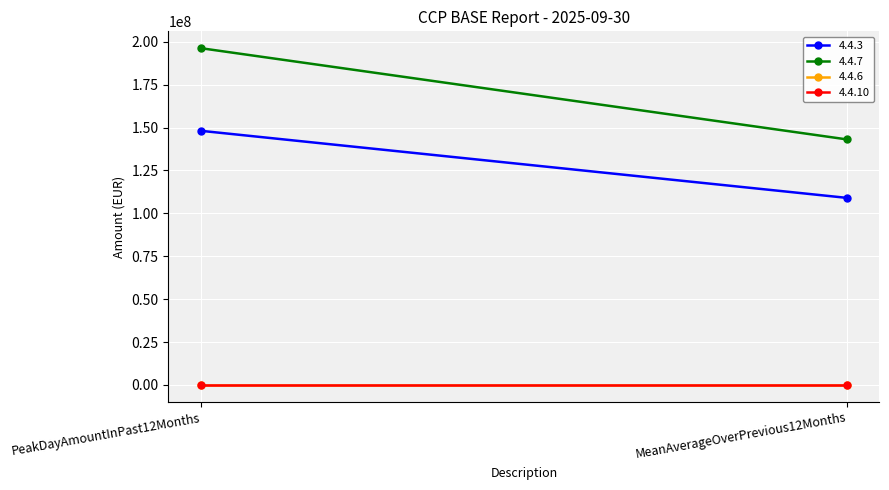

The 4.4.6 series shows 0.0 at MeanAverageOverPrevious12Months. True or false?

True